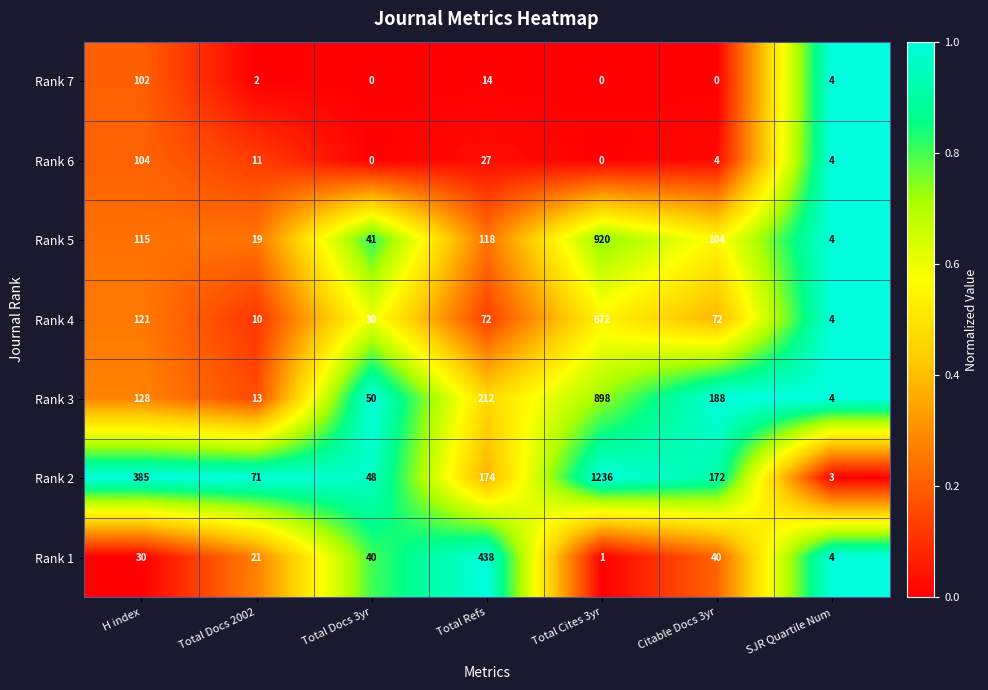

What is the spread (max minus min) of values at Citable Docs 3yr?

188